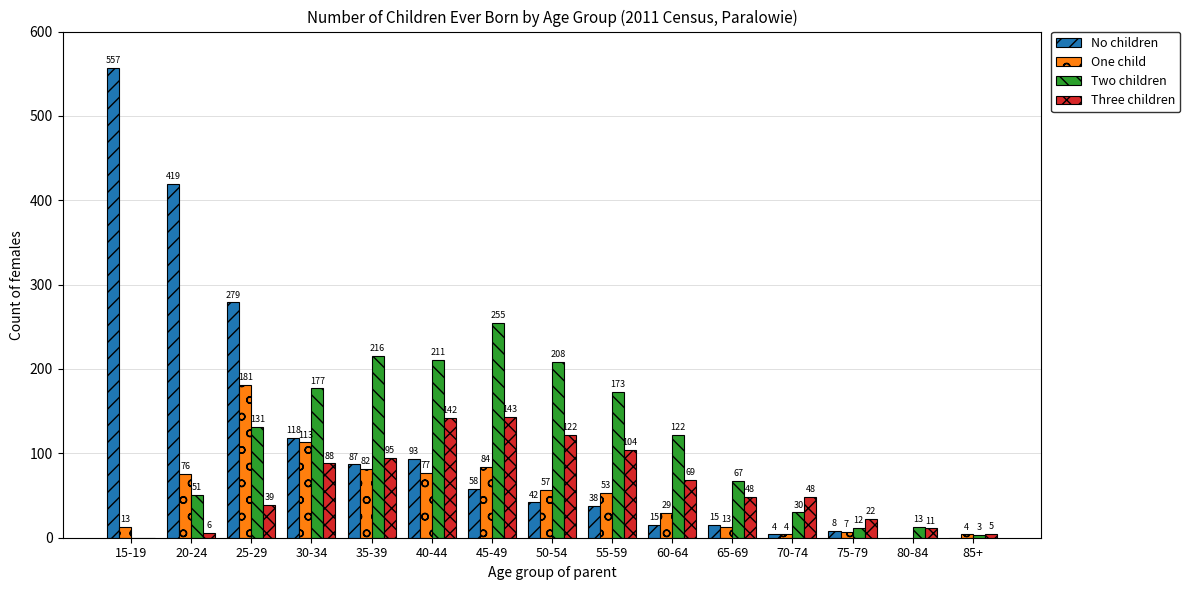

Reading right to left, what are all the values shown in this chart?

No children: 85+=0	80-84=0	75-79=8	70-74=4	65-69=15	60-64=15	55-59=38	50-54=42	45-49=58	40-44=93	35-39=87	30-34=118	25-29=279	20-24=419	15-19=557
One child: 85+=4	80-84=0	75-79=7	70-74=4	65-69=13	60-64=29	55-59=53	50-54=57	45-49=84	40-44=77	35-39=82	30-34=113	25-29=181	20-24=76	15-19=13
Two children: 85+=3	80-84=13	75-79=12	70-74=30	65-69=67	60-64=122	55-59=173	50-54=208	45-49=255	40-44=211	35-39=216	30-34=177	25-29=131	20-24=51	15-19=0
Three children: 85+=5	80-84=11	75-79=22	70-74=48	65-69=48	60-64=69	55-59=104	50-54=122	45-49=143	40-44=142	35-39=95	30-34=88	25-29=39	20-24=6	15-19=0